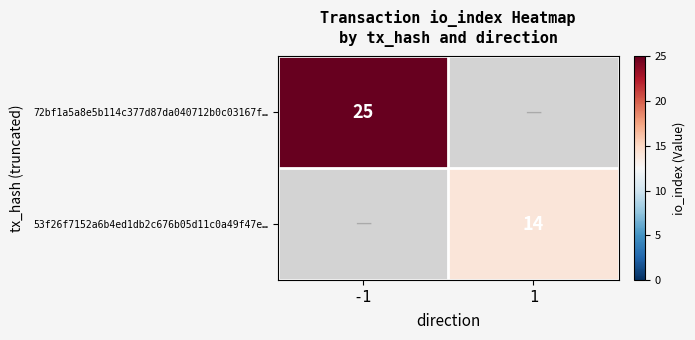

The value of 72bf1a5a8e5b114c377d87da040712b0c03167f… at -1 is 9. True or false?

False